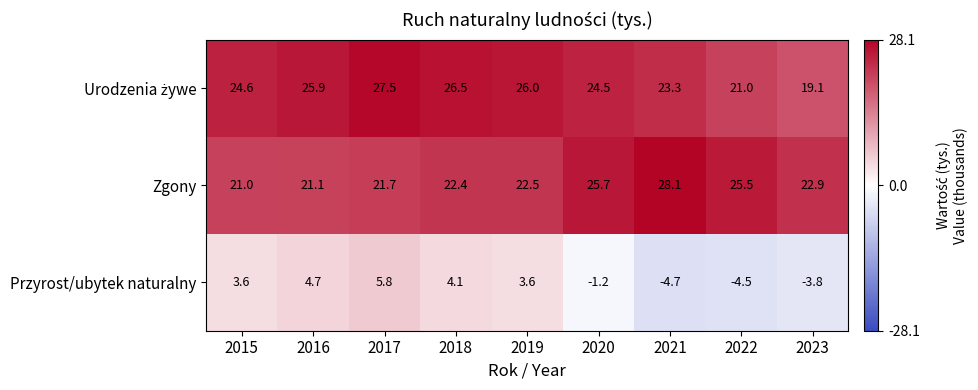

What is the difference between the second highest and second lowest values in the Przyrost/ubytek naturalny series?

9.2